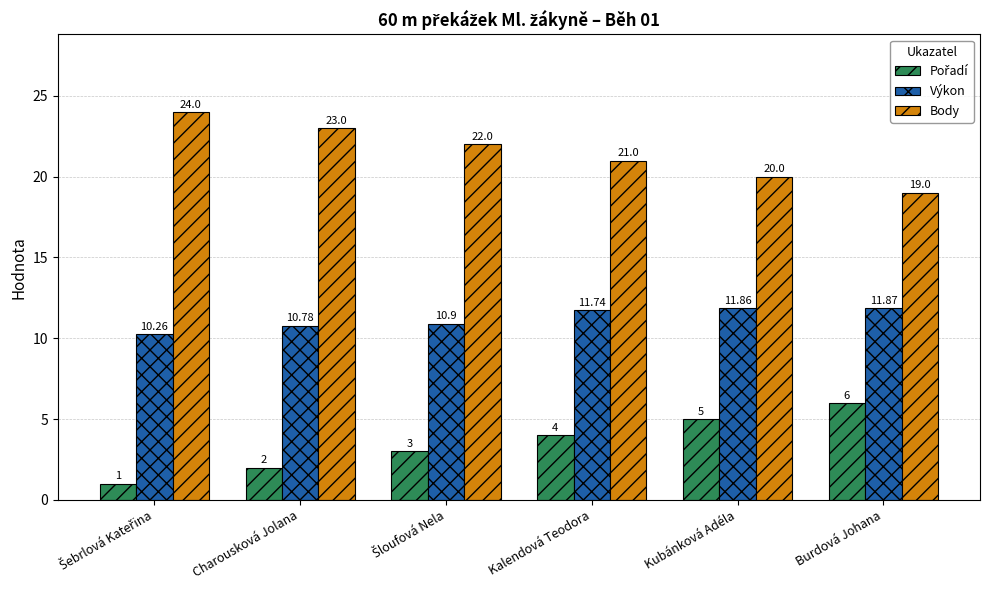

Where does the Výkon series first go above 11?

Kalendová Teodora